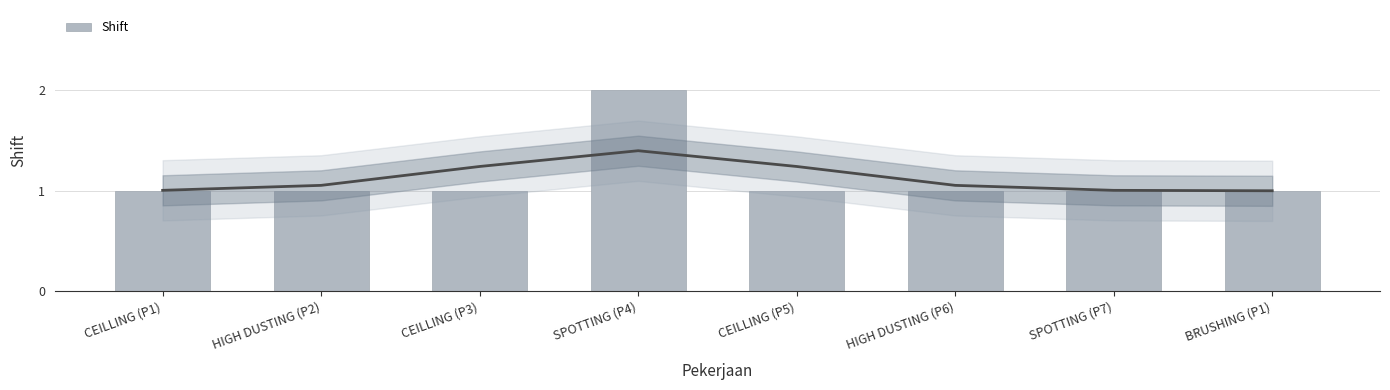

Which label corresponds to the largest value in the chart?

SPOTTING (P4)